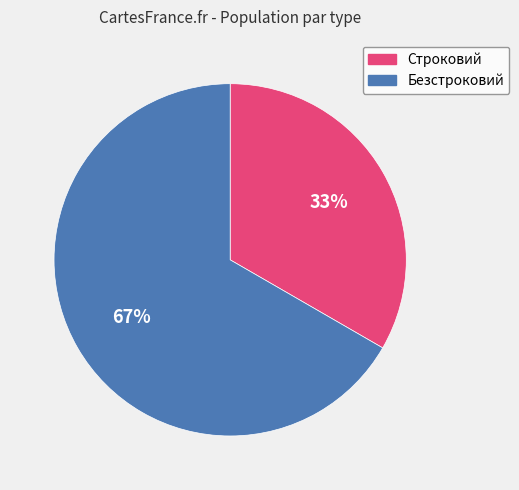

Is it true that Строковий is 44% of the pie?

False